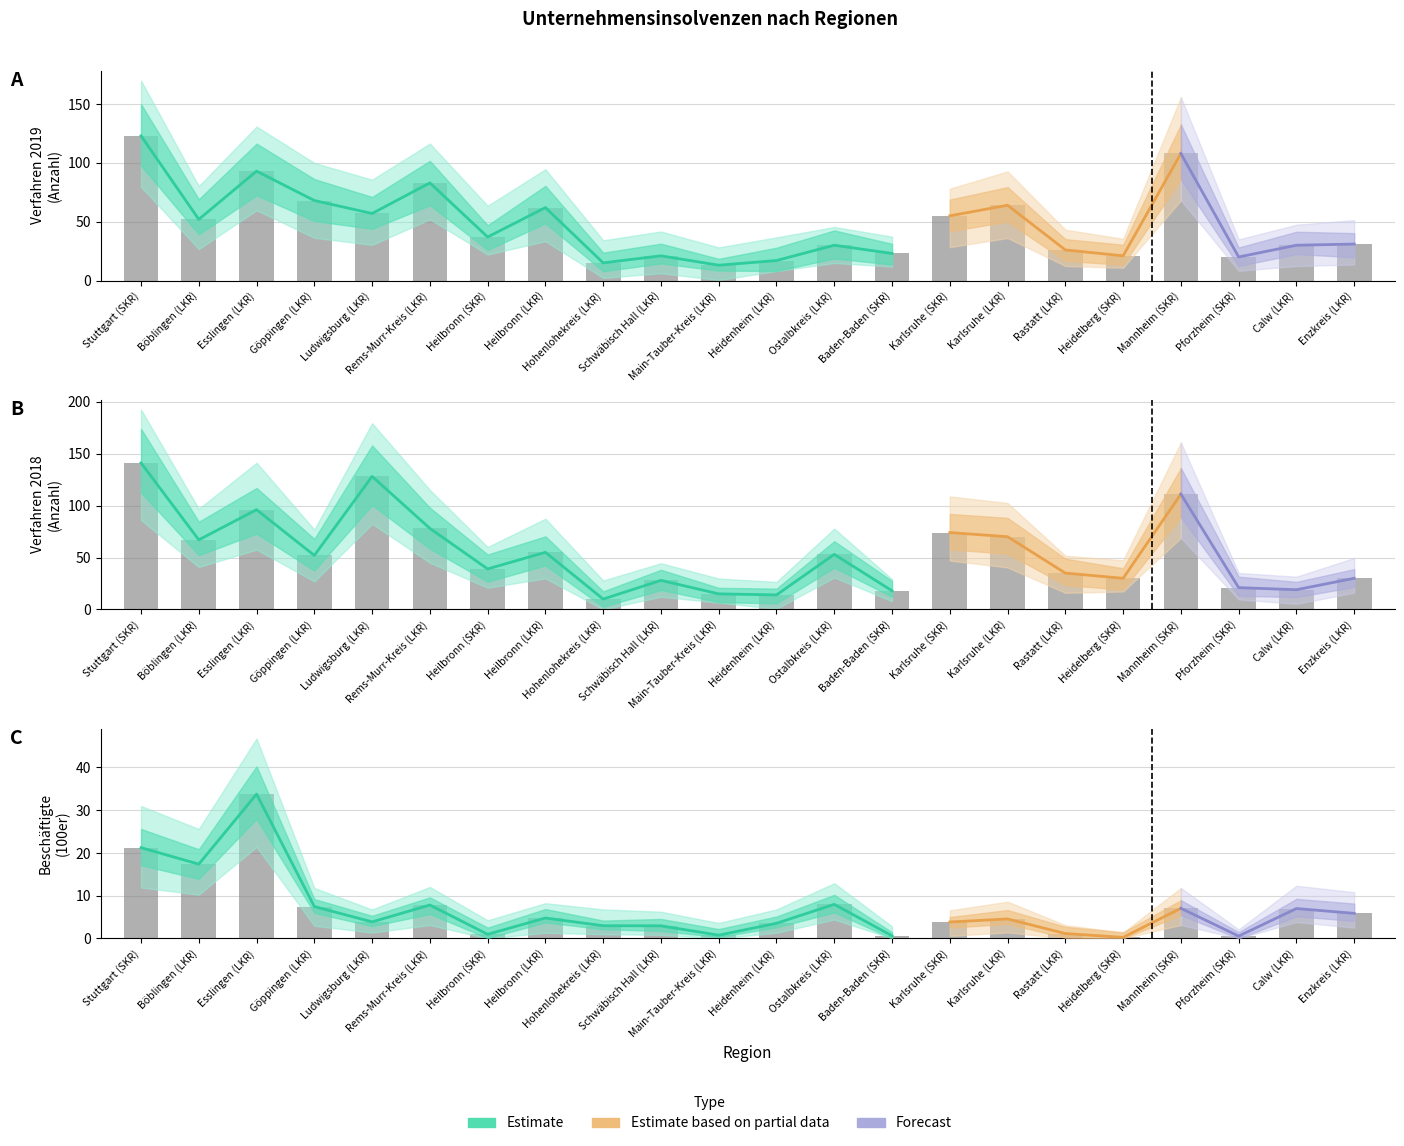

Which category has the highest value in the Verfahren 2019 series?

Stuttgart (SKR)